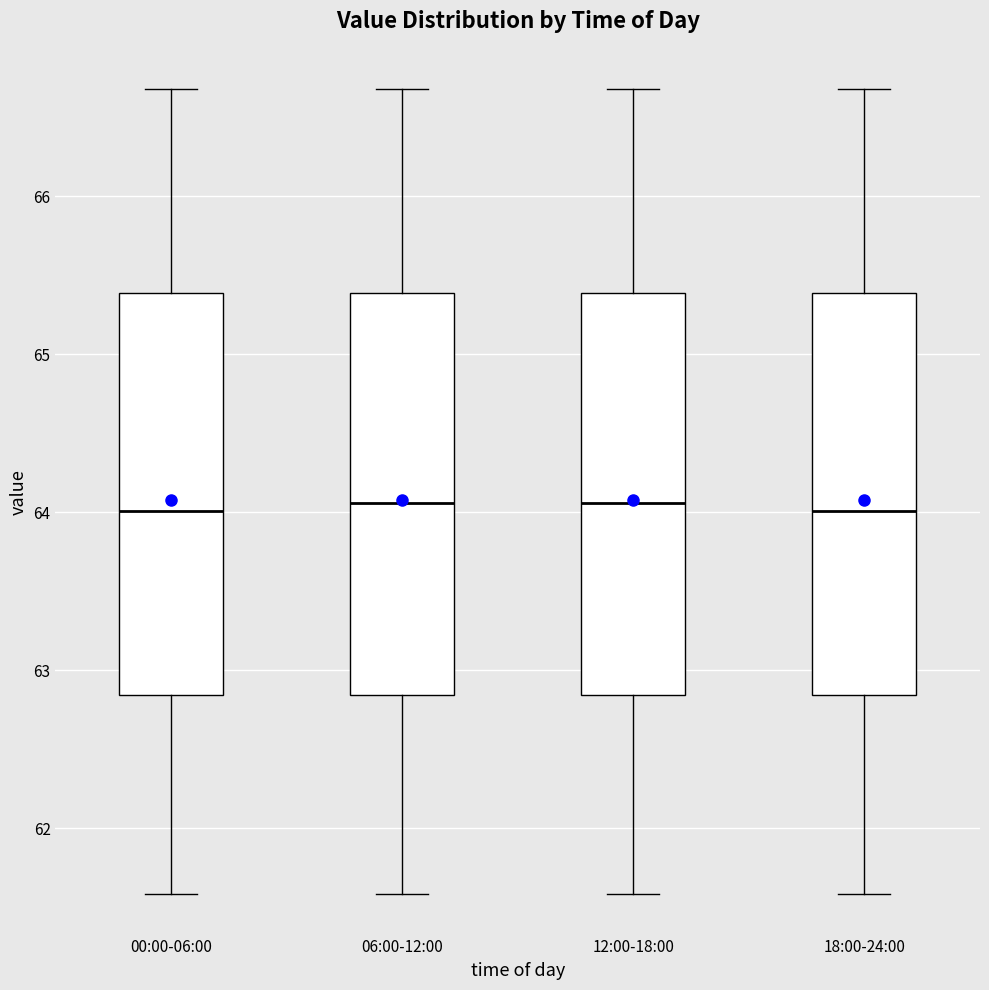

Where is the lower edge of the box for 00:00-06:00 on the y-axis? The values are not printed on the chart, so give them approximately, as read against the axis.

62.8